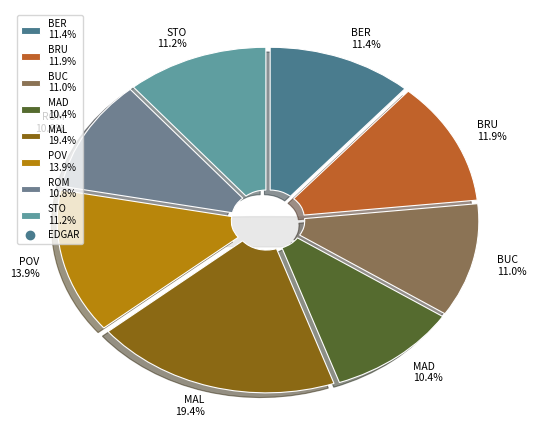

Combined, what portion of the pie is MAL and BRU?

31.3%